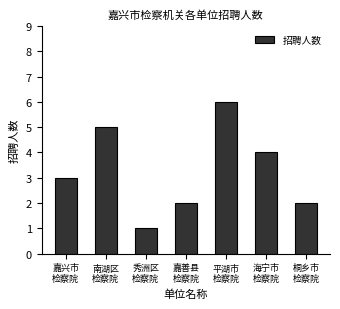

Reading right to left, what are all the values shown in this chart?

桐乡市
检察院=2	海宁市
检察院=4	平湖市
检察院=6	嘉善县
检察院=2	秀洲区
检察院=1	南湖区
检察院=5	嘉兴市
检察院=3